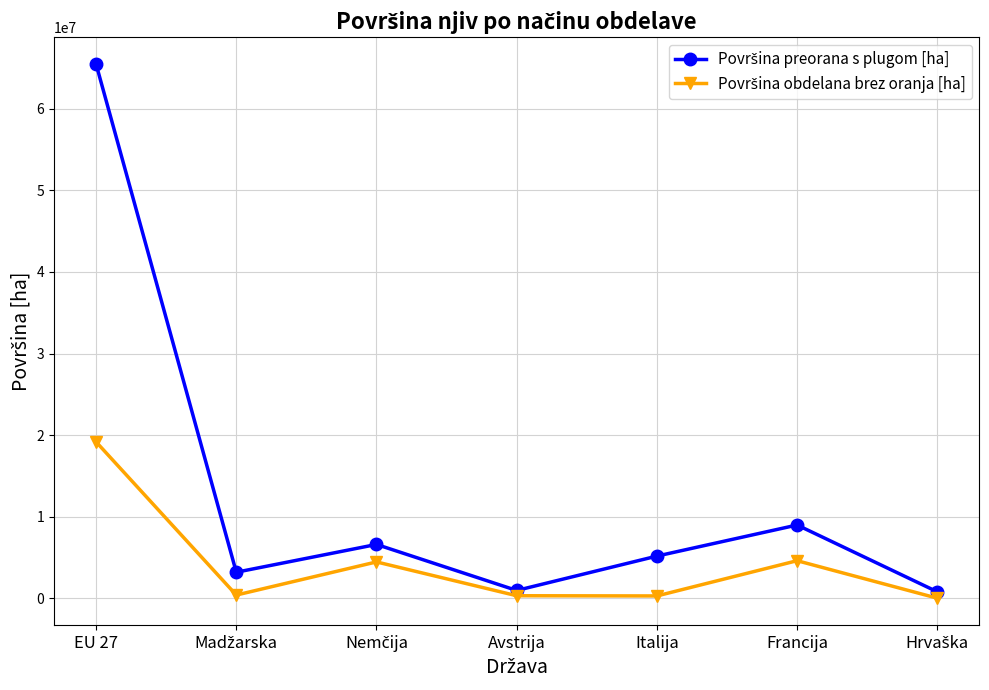

What is the label of the 5th point from the left?

Italija